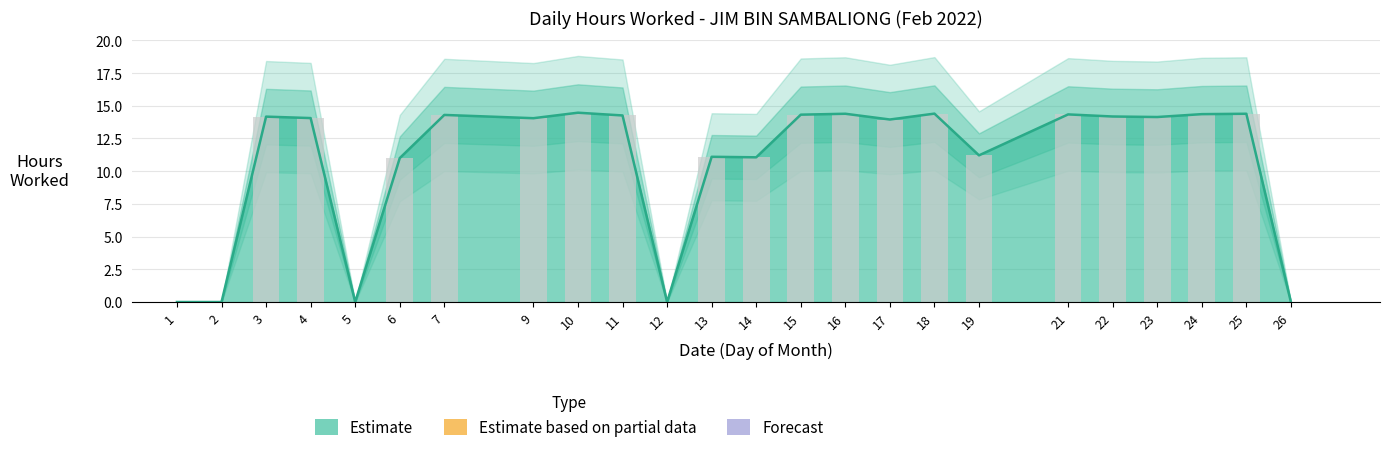

Reading left to right, transcribe all the data shown in this chart.

0.0	0.0	14.2	14.1	0.0	11.0	14.3	14.1	14.5	14.3	0.0	11.1	11.1	14.3	14.4	13.9	14.4	11.2	14.3	14.2	14.1	14.4	14.4	0.0